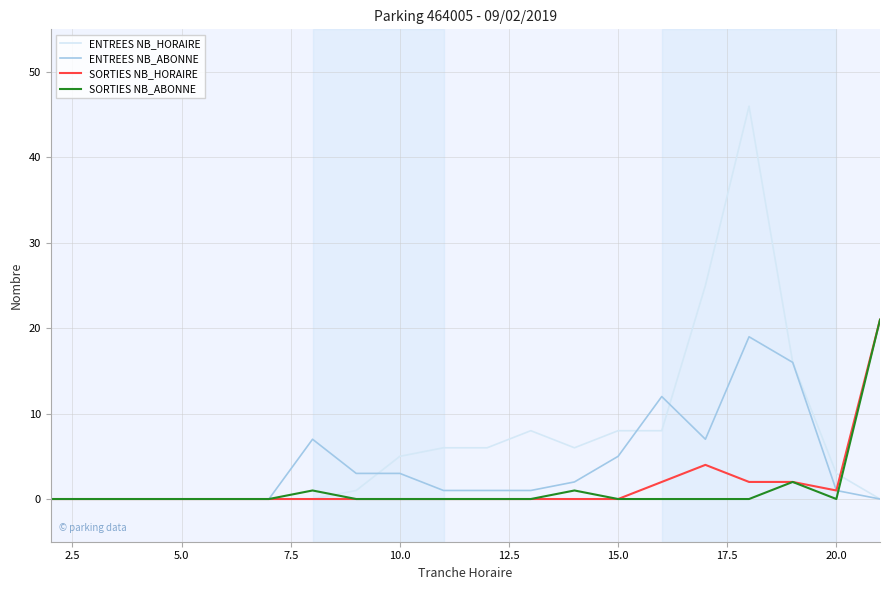

What are all the series names shown in the legend?

ENTREES NB_HORAIRE, ENTREES NB_ABONNE, SORTIES NB_HORAIRE, SORTIES NB_ABONNE